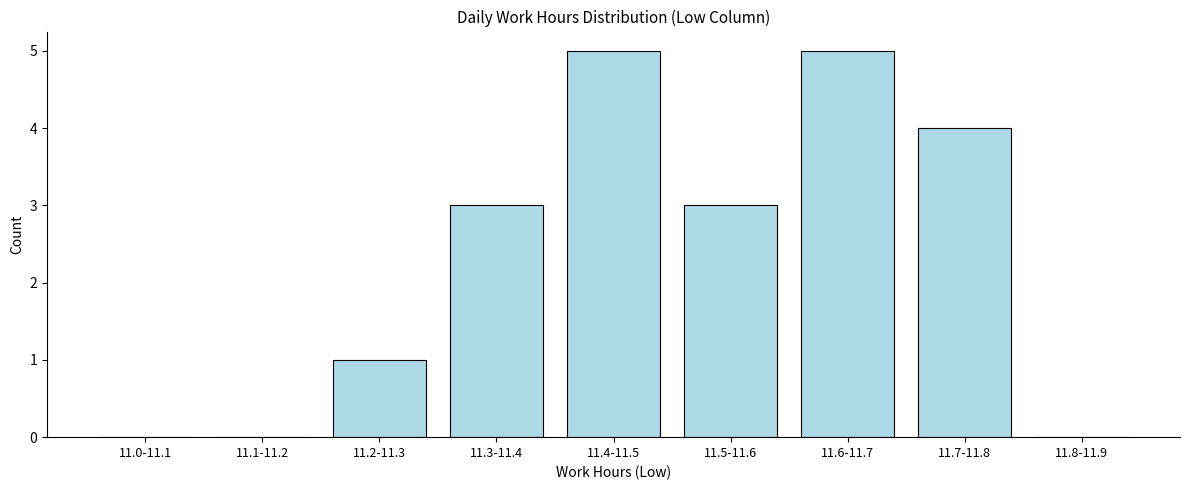

Reading left to right, transcribe all the data shown in this chart.

11.0-11.1=0	11.1-11.2=0	11.2-11.3=1	11.3-11.4=3	11.4-11.5=5	11.5-11.6=3	11.6-11.7=5	11.7-11.8=4	11.8-11.9=0